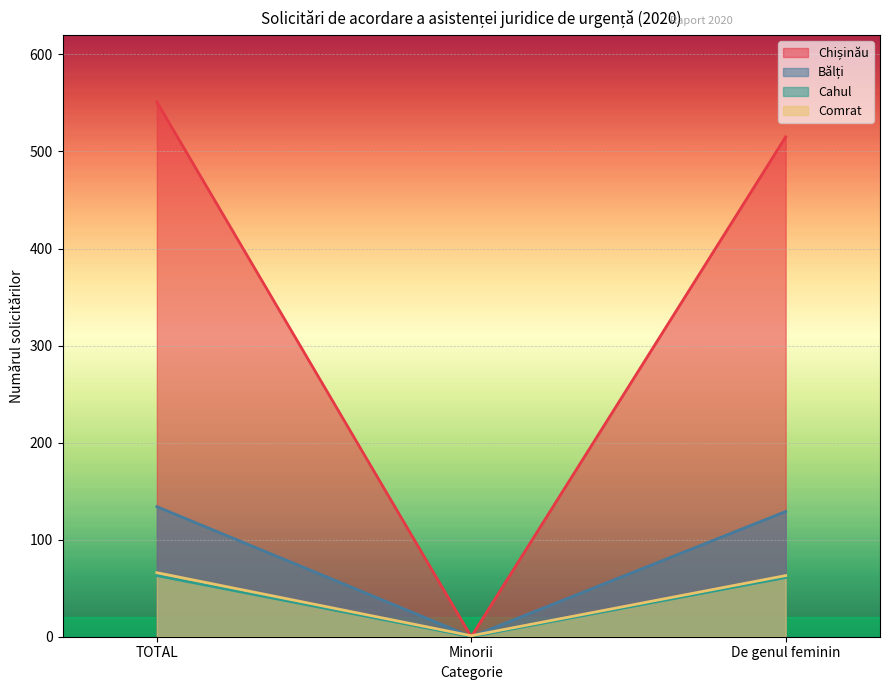

What is the difference between the Bălți values at Minorii and De genul feminin?

129